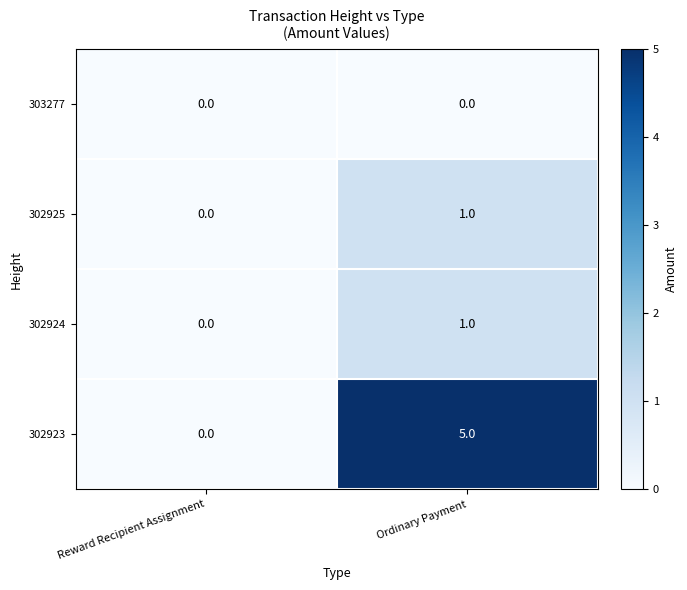

Is the value of 302924 at Reward Recipient Assignment greater than the value of 302923 at Ordinary Payment?

No